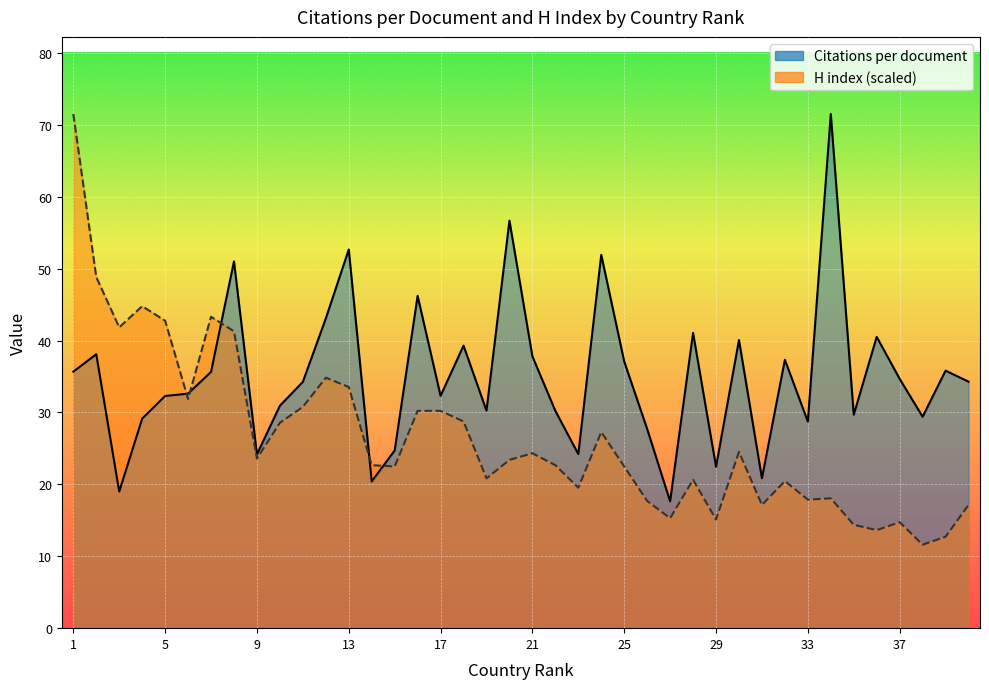

What is the average value of the Citations per document series?

35.0